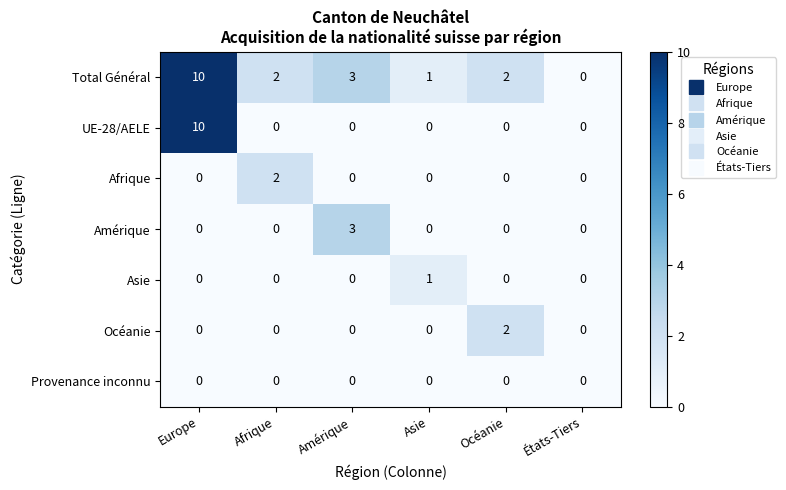

At which label does Total Général first exceed 2?

Europe